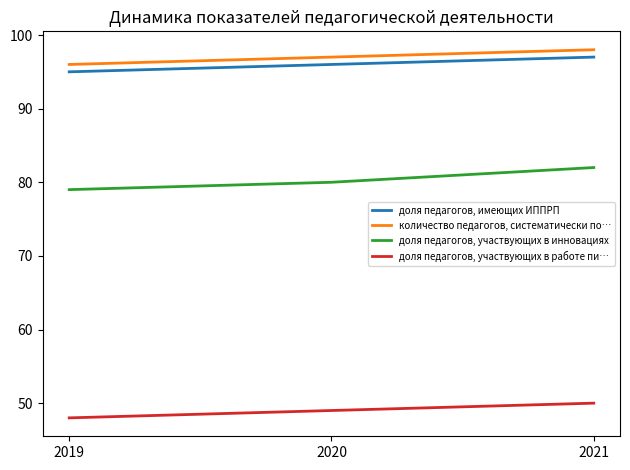

The value of доля педагогов, имеющих ИППРП at 2019 is 95. True or false?

True